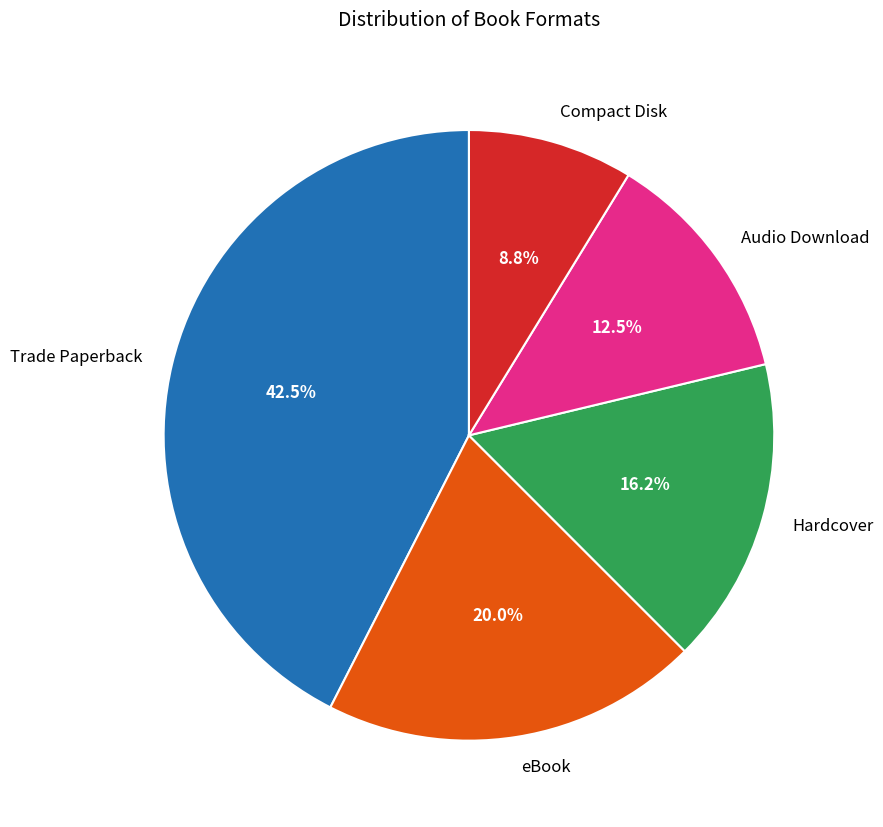

Which slice is the largest?

Trade Paperback